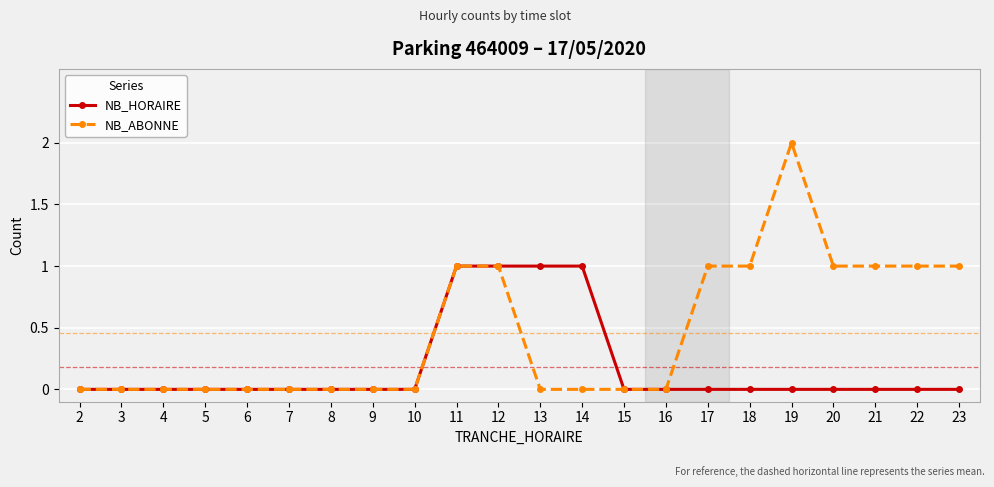

Which series has the widest spread of values?

NB_ABONNE